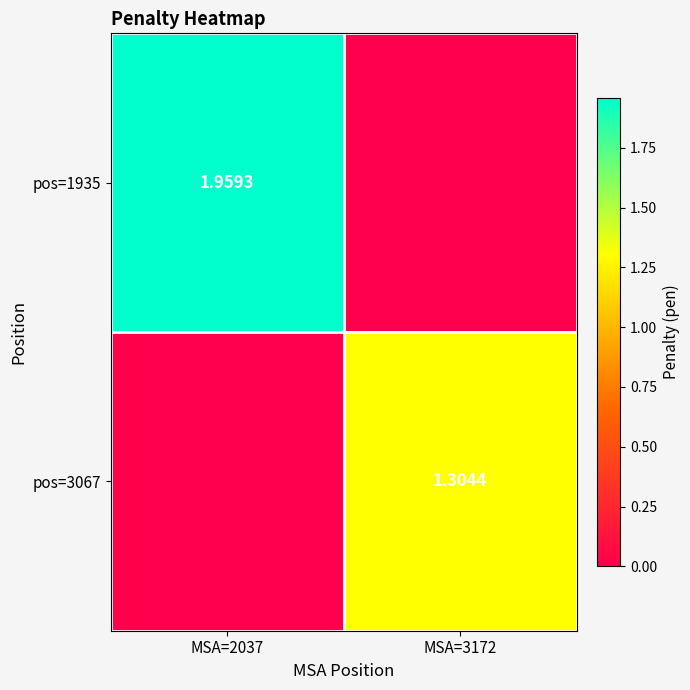

Is the value of pos=1935 at MSA=2037 greater than the value of pos=3067 at MSA=3172?

Yes